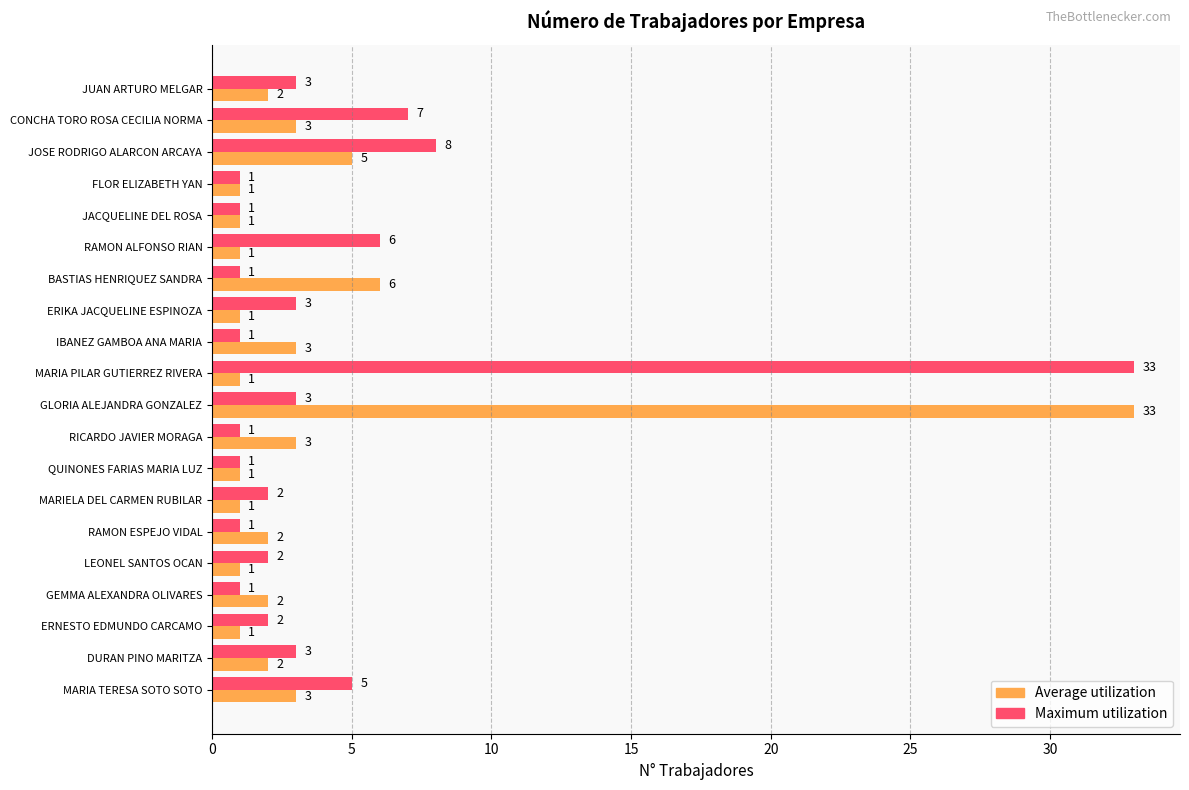

Which series has the largest total across all categories?

Maximum utilization